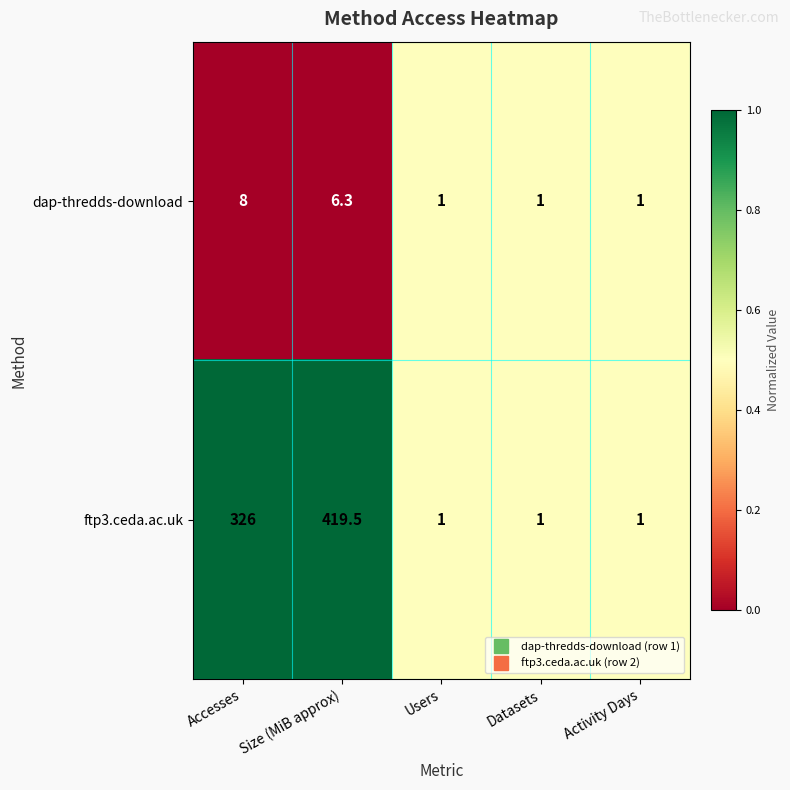

Which series has the largest total across all categories?

ftp3.ceda.ac.uk